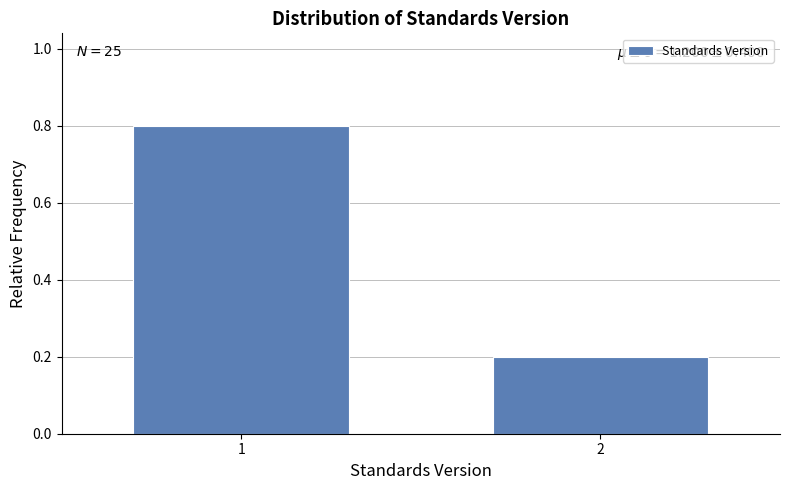

Reading left to right, list all the values displayed in this chart.

0.8	0.2